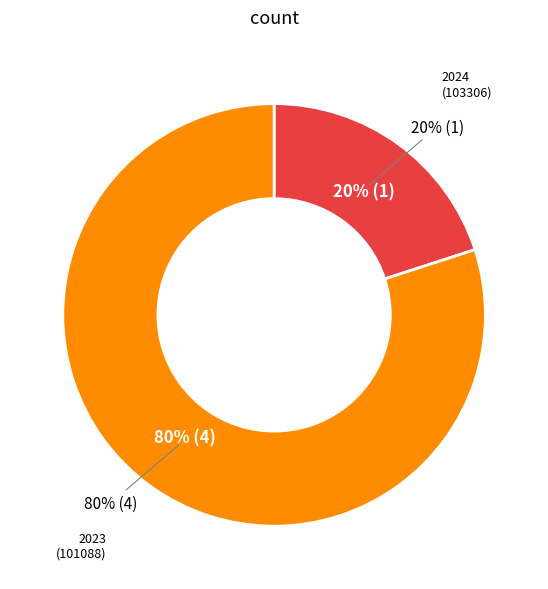

The 2024 (103306) slice represents 20% of the pie. True or false?

True